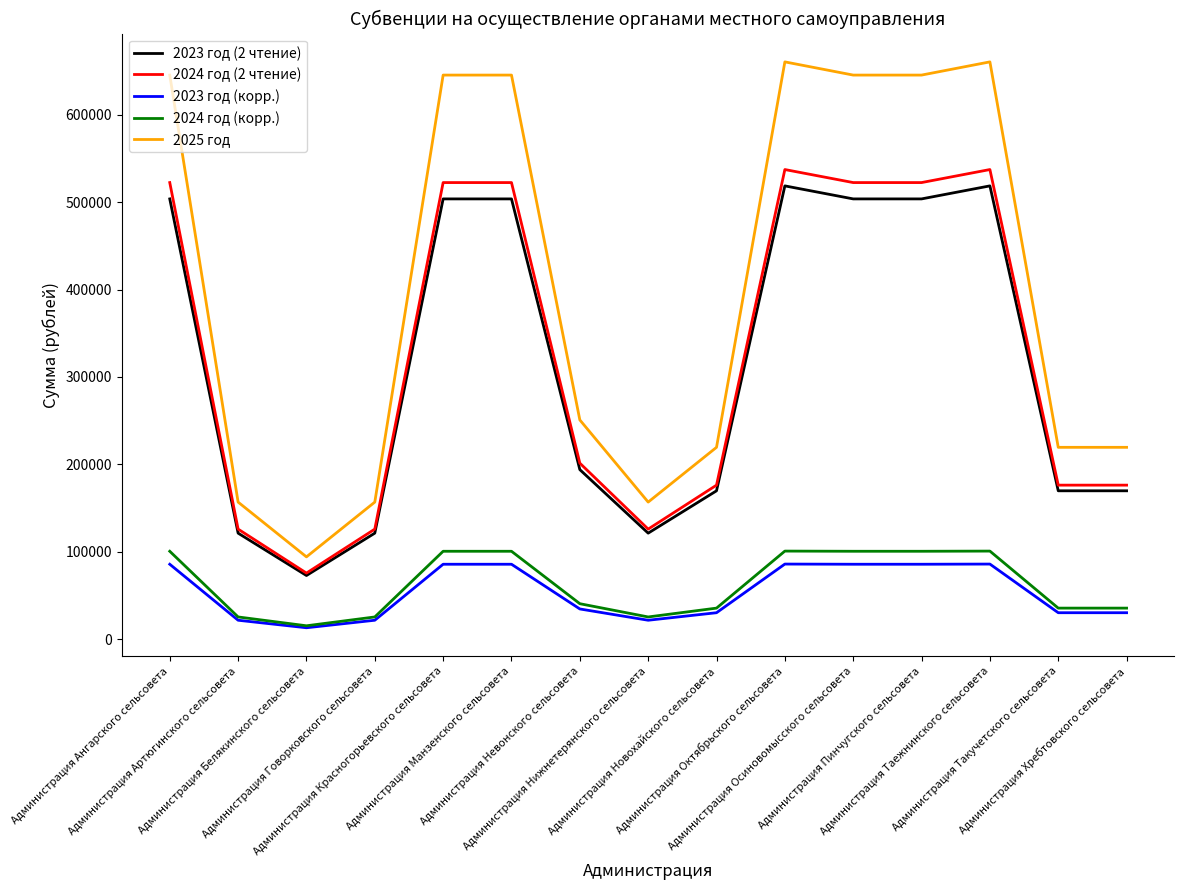

Which series has the largest total across all categories?

2025 год